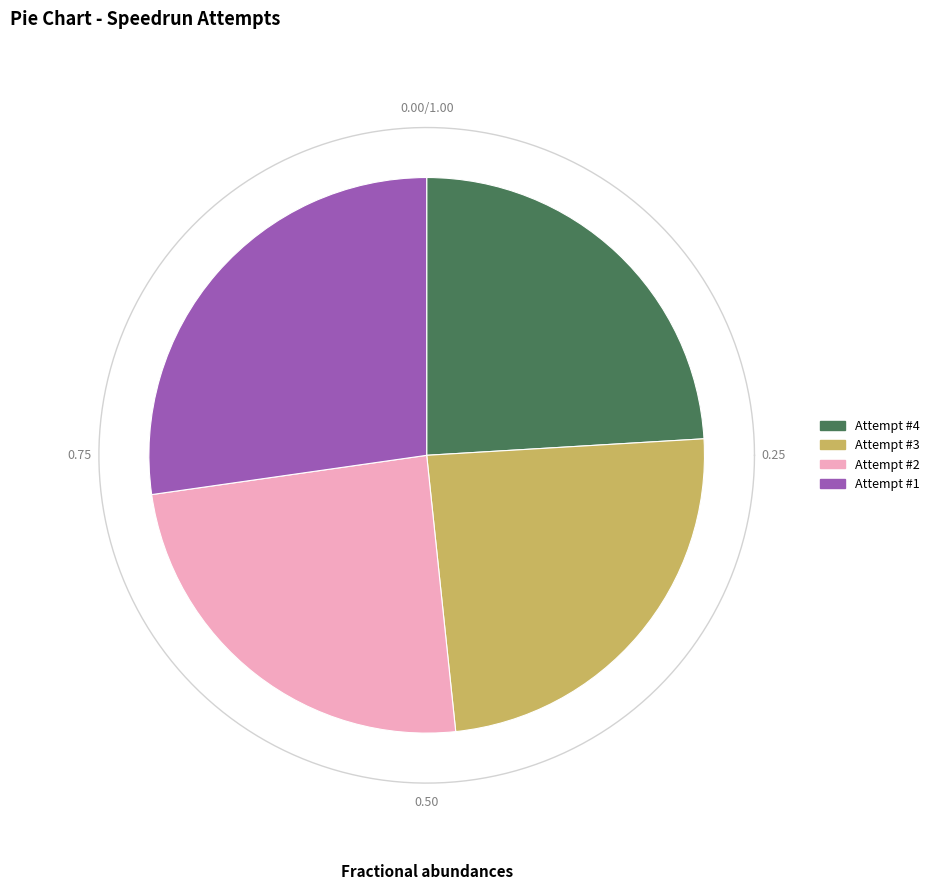

Between Attempt #2 and Attempt #3, which is larger?

Attempt #2